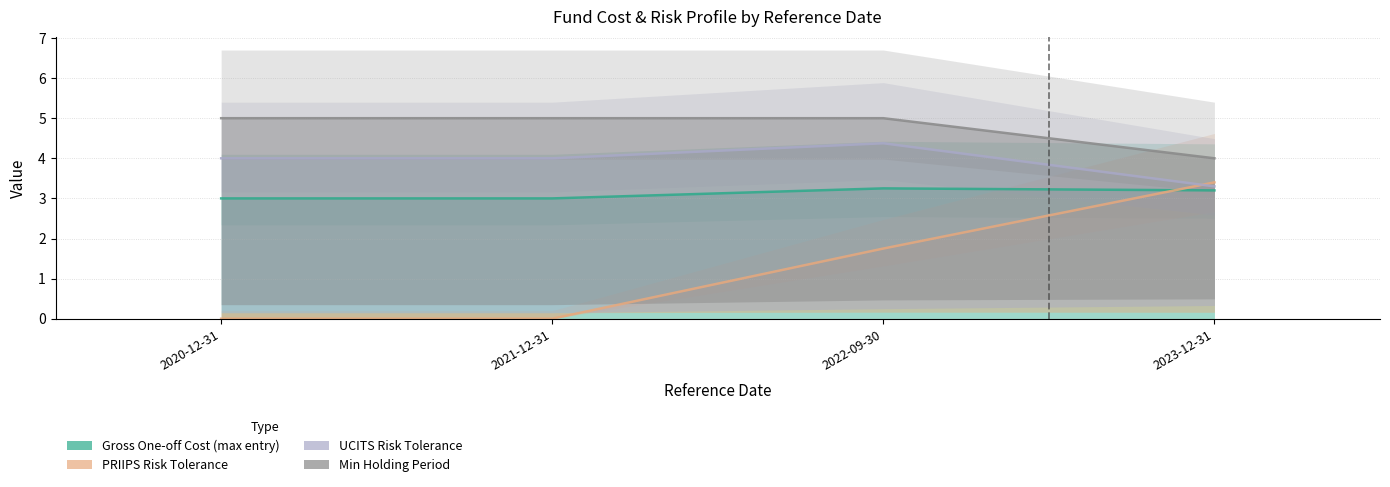

True or false: PRIIPS Risk Tolerance and Min Holding Period cross at least once.

False